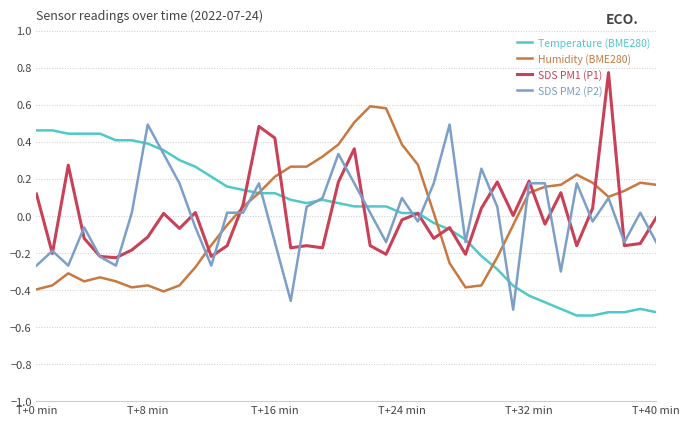

What are all the series names shown in the legend?

Temperature (BME280), Humidity (BME280), SDS PM1 (P1), SDS PM2 (P2)